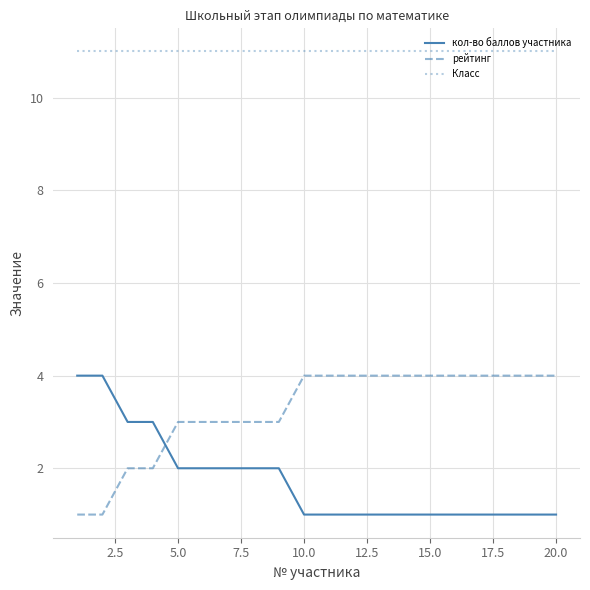

Does the chart have visible grid lines?

Yes